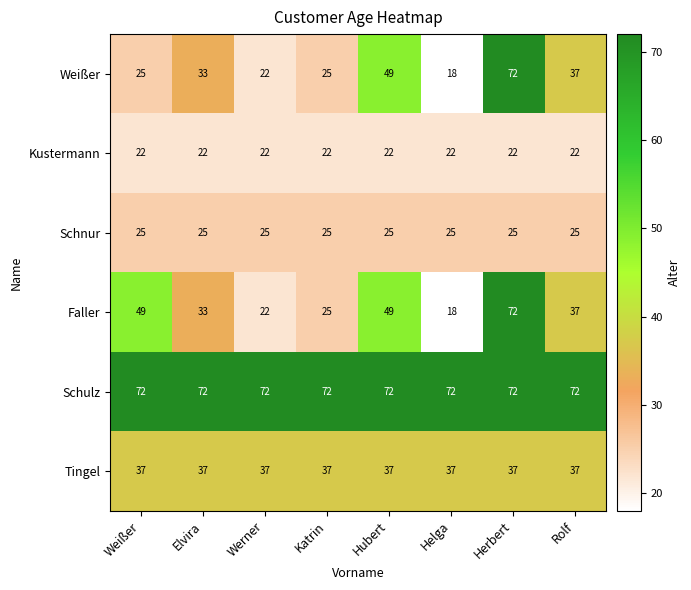

Is the value of Kustermann at Rolf greater than the value of Faller at Katrin?

No